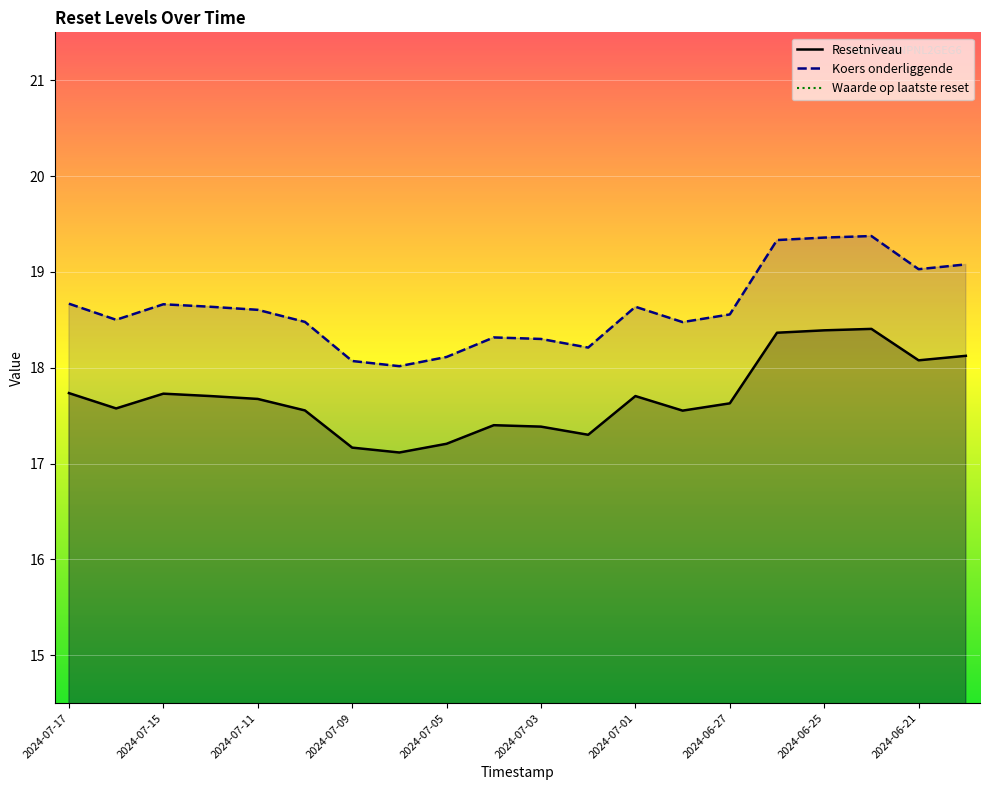

The Resetniveau series shows 25.9 at 2024-07-09. True or false?

False